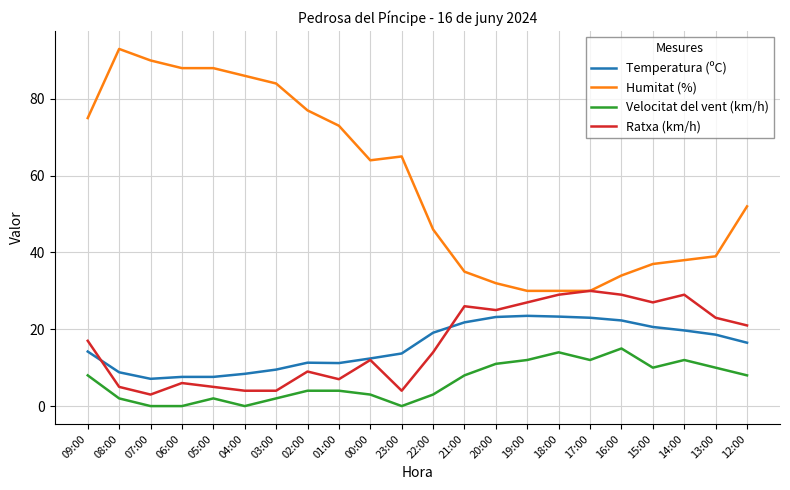

The Humitat (%) series shows 30.0 at 17:00. True or false?

True